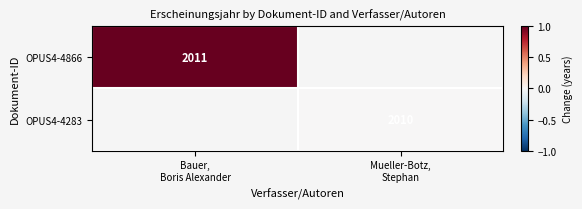

At which category does the chart reach its minimum across all series?

Mueller-Botz,
Stephan